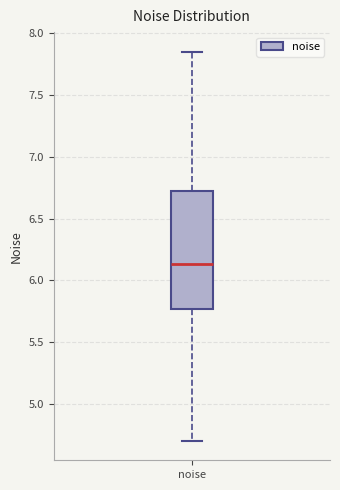

Transcribe this box plot: give where the median line is, the range the box spans, and where the two whiskers end, as read against the y-axis. The values are not printed on the chart, so give them approximately, as read against the axis.

median 6.15, box 5.75 to 6.70, whiskers 4.70 to 7.85